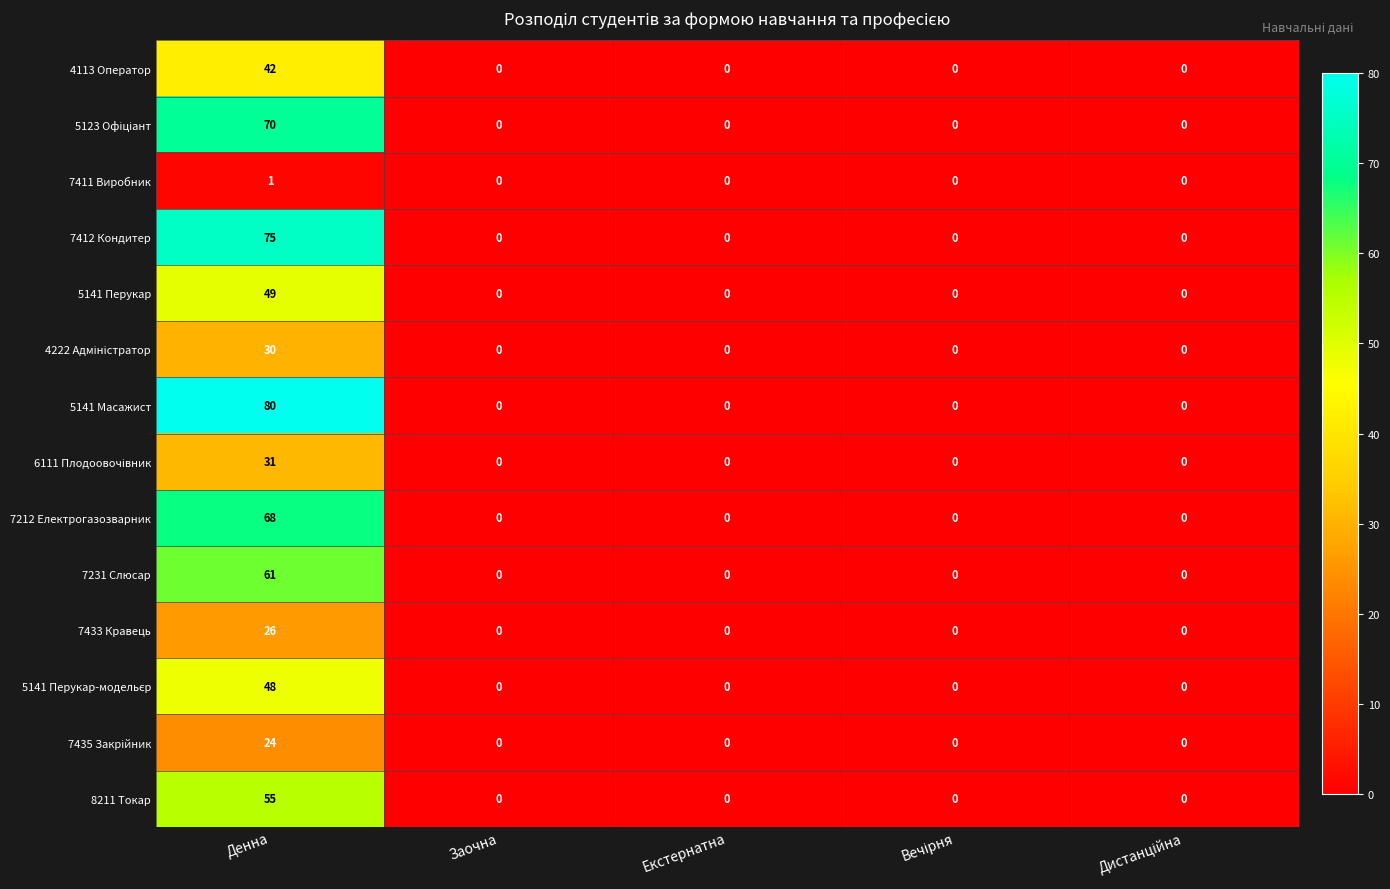

Which category has the highest value in the 7212 Електрогазозварник series?

Денна